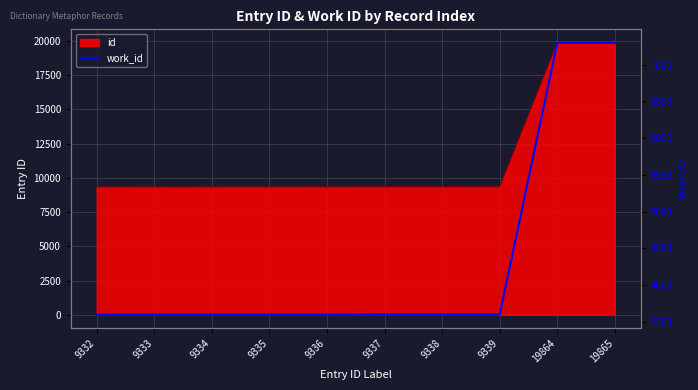

What is the value of the 5th point from the left?

3599